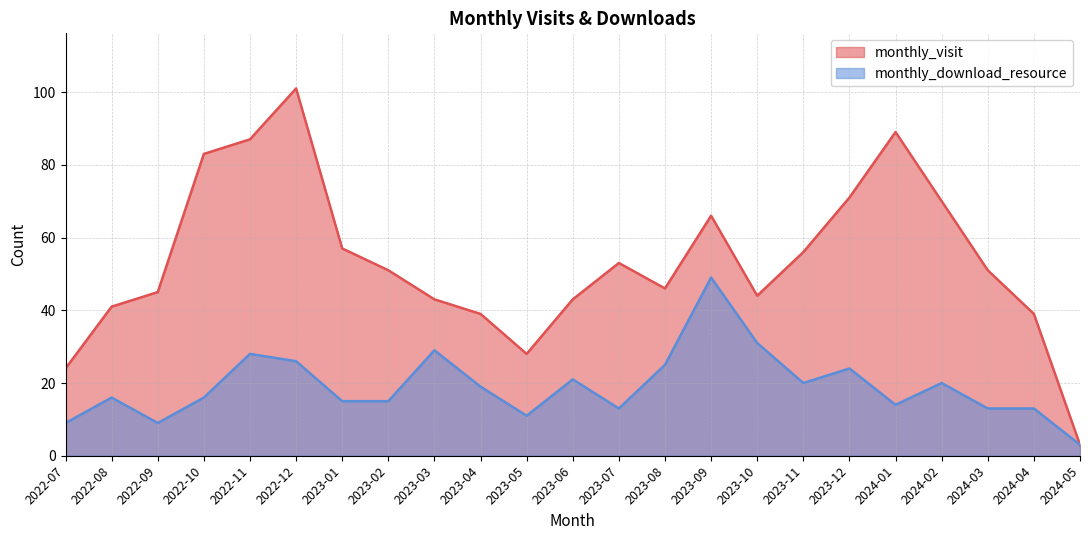

Reading left to right, transcribe all the data shown in this chart.

monthly_visit: 24	41	45	83	87	101	57	51	43	39	28	43	53	46	66	44	56	71	89	70	51	39	3
monthly_download_resource: 9	16	9	16	28	26	15	15	29	19	11	21	13	25	49	31	20	24	14	20	13	13	3